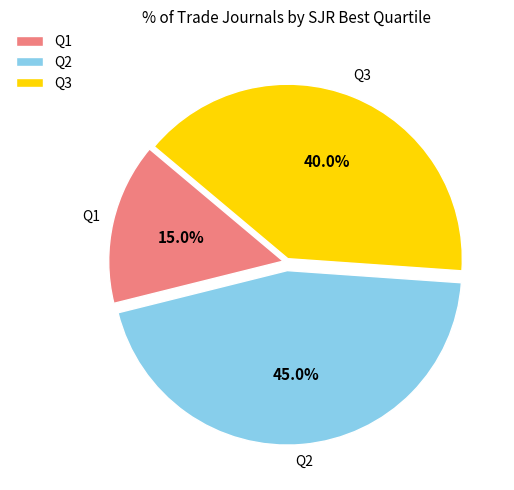

How many segments does this pie chart have?

3